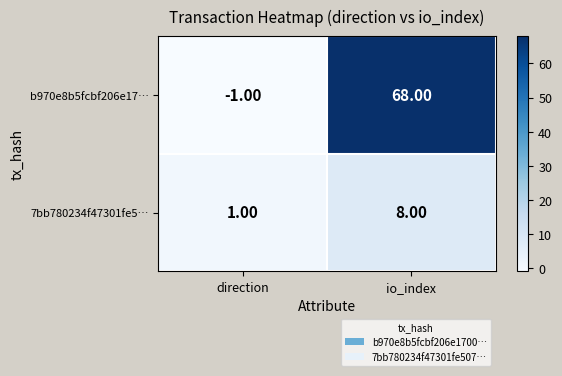

How many data points does each series have?

2